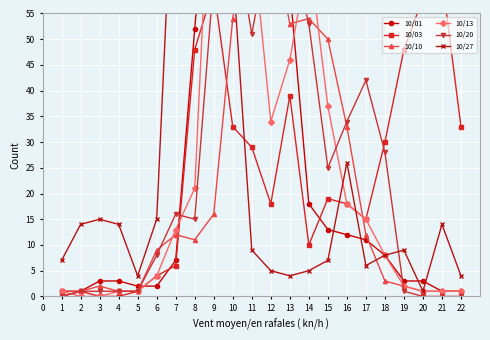

How many data points in 10/13 are less than 13?

11